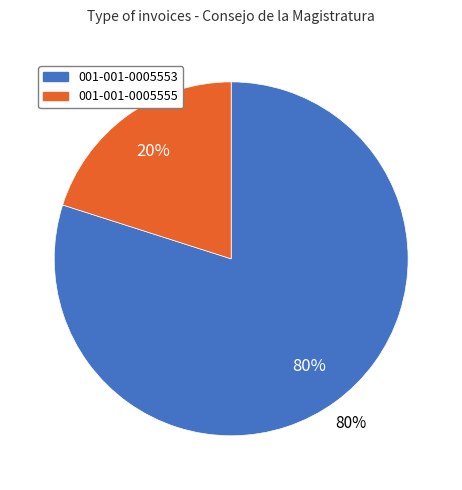

The 001-001-0005553 slice represents 80% of the pie. True or false?

True